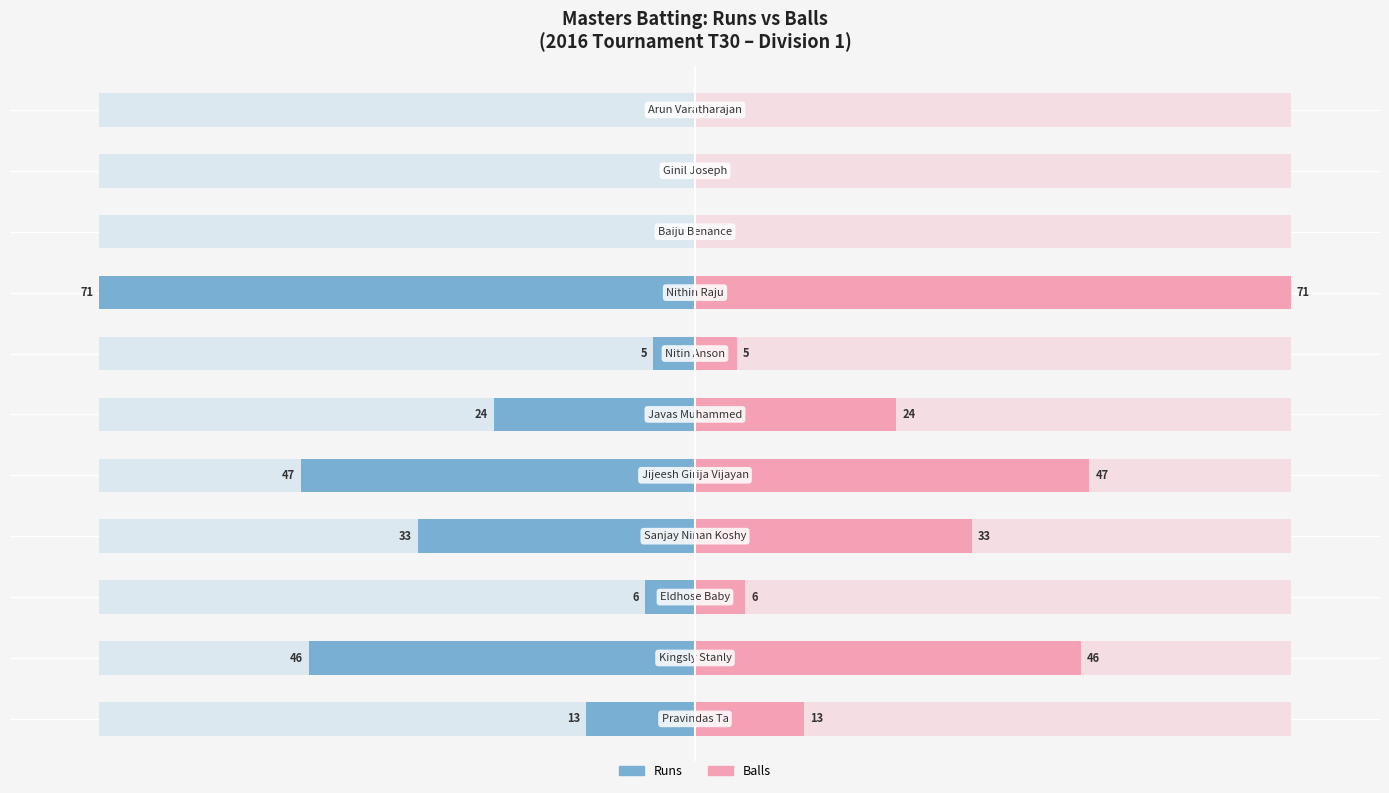

Which series has the widest spread of values?

Runs